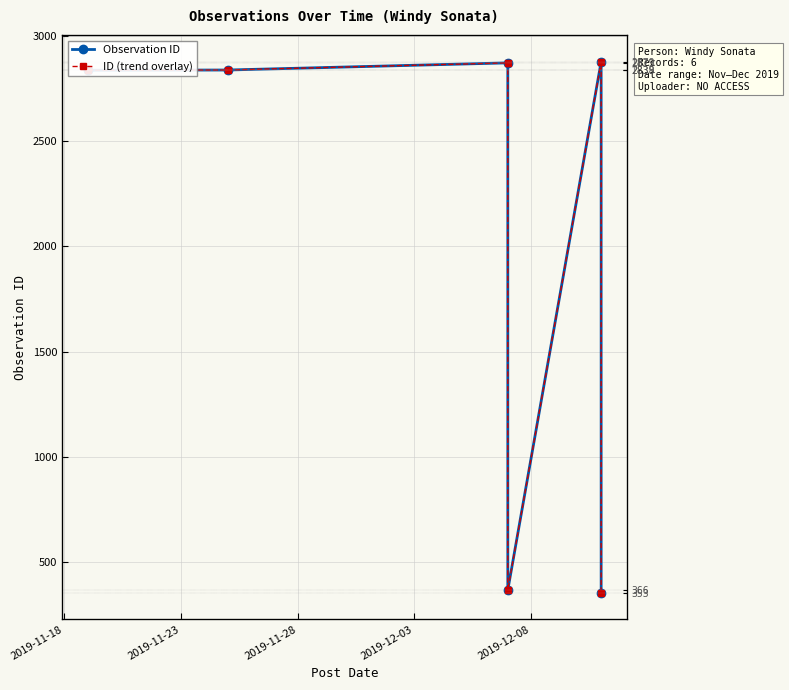

Which series has the largest range (max minus min)?

Observation ID